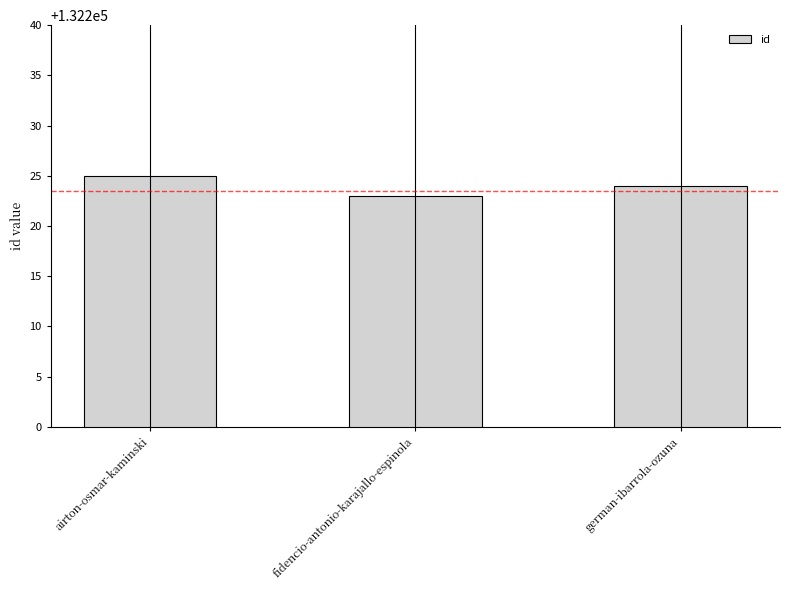

Where is the data nearest to the value 132224?

german-ibarrola-ozuna